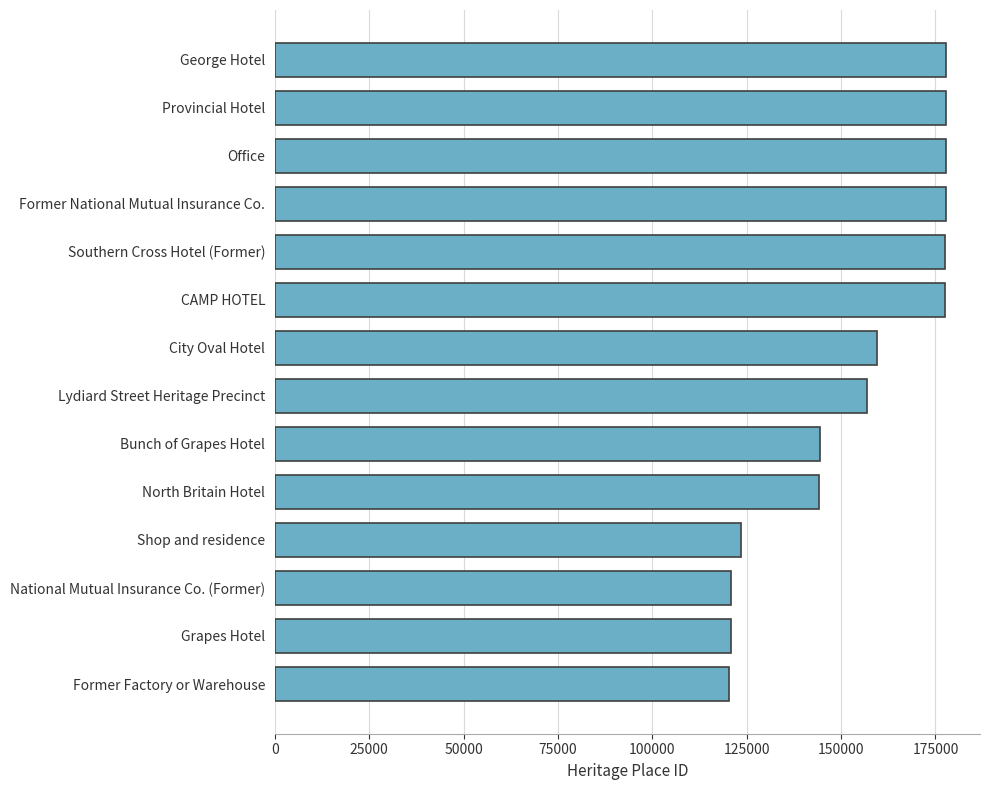

True or false: the data shows 103692 at Former National Mutual Insurance Co..

False